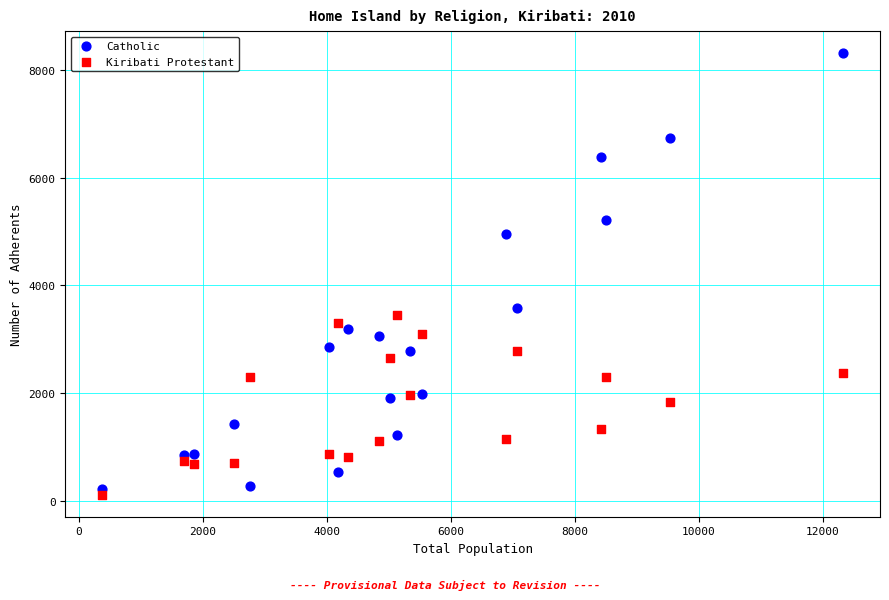

Which series has the largest Y range (max minus min)?

Catholic